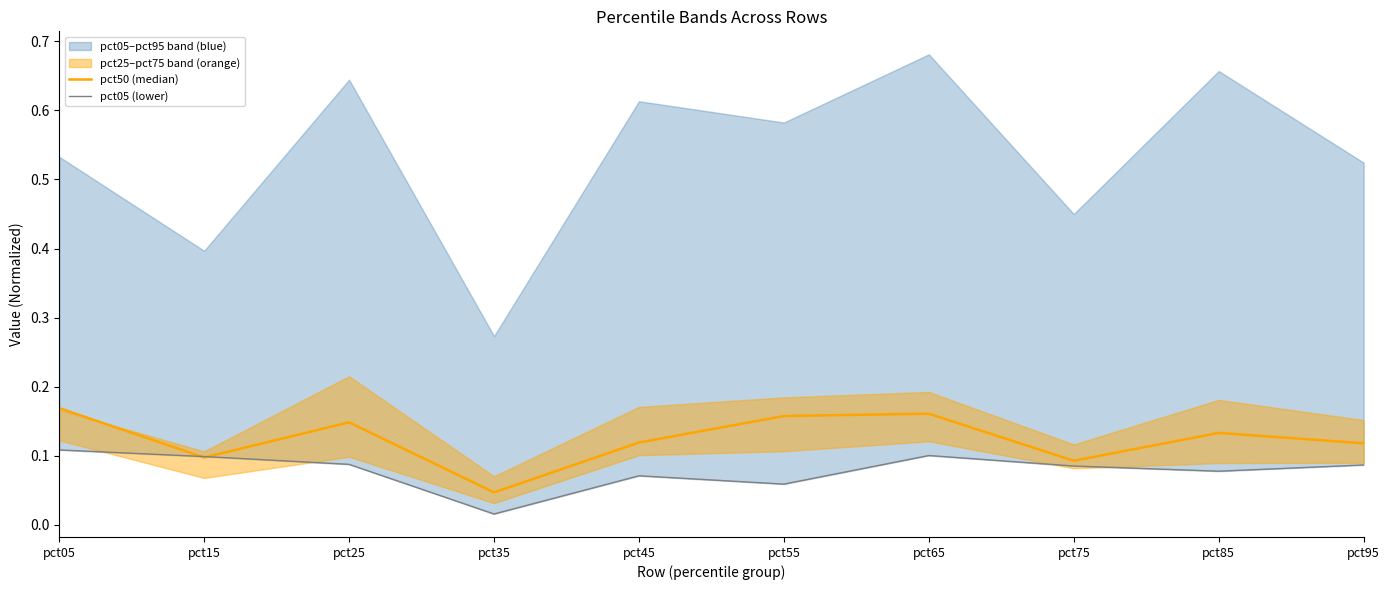

At pct45, list the series in order from largest to smallest.

pct50 (median), pct05 (lower)